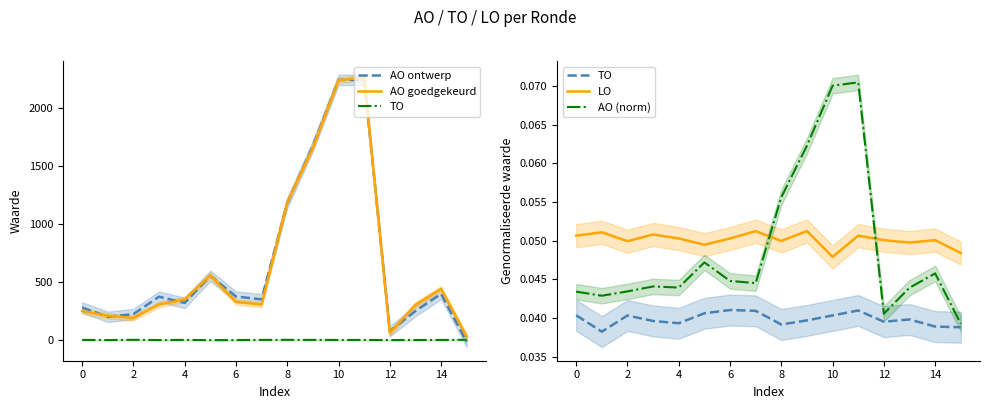

Between 11 and 13, which series saw the biggest shift?

AO ontwerp